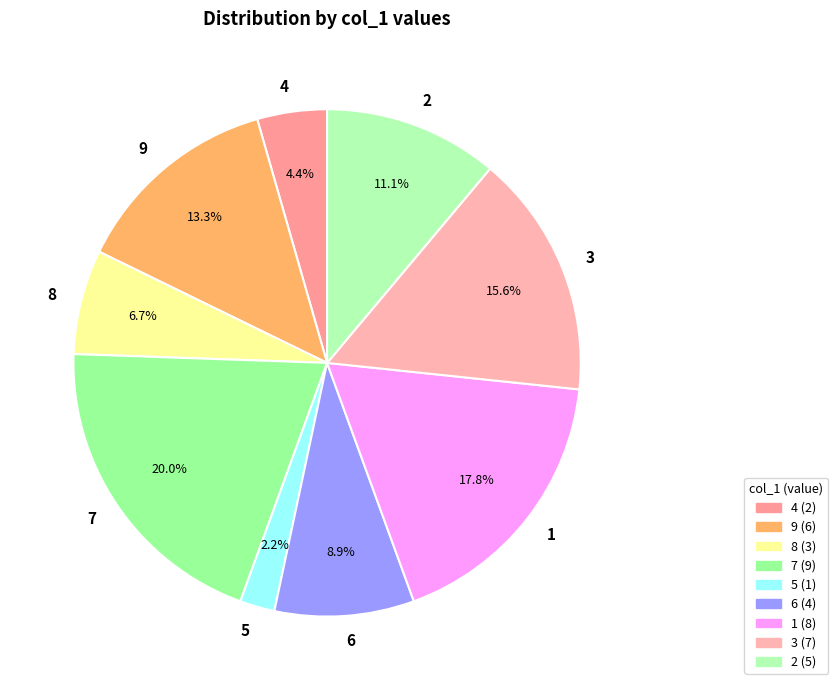

To the nearest percent, what is the combined percentage of 1 and 4?

22%